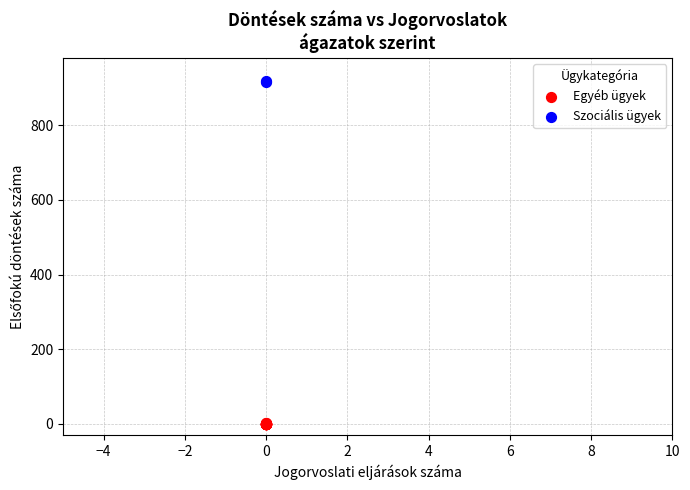

What are all the series names shown in the legend?

Egyéb ügyek, Szociális ügyek